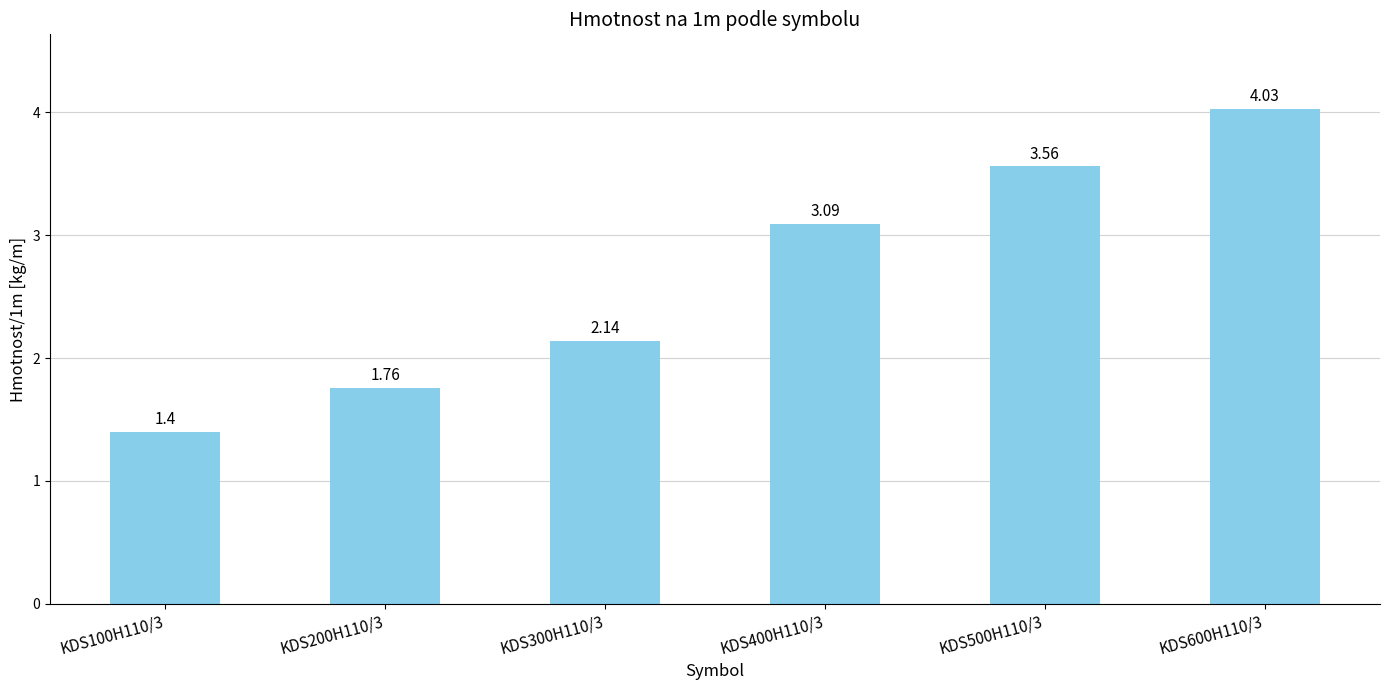

How many series are shown in this chart?

1